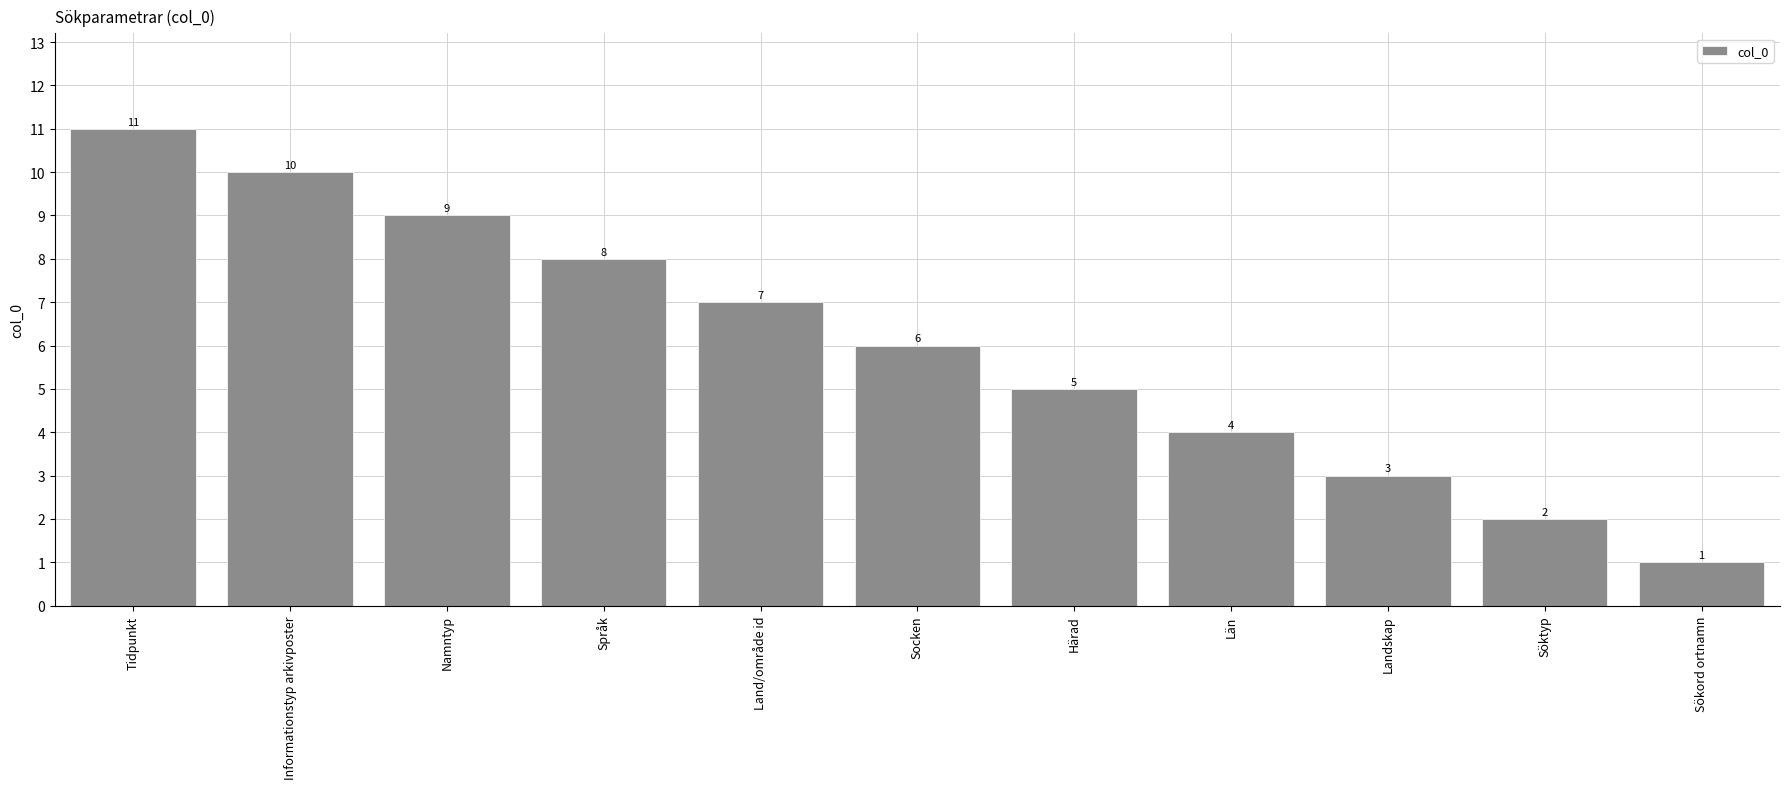

What is the label of the 9th bar from the right?

Namntyp